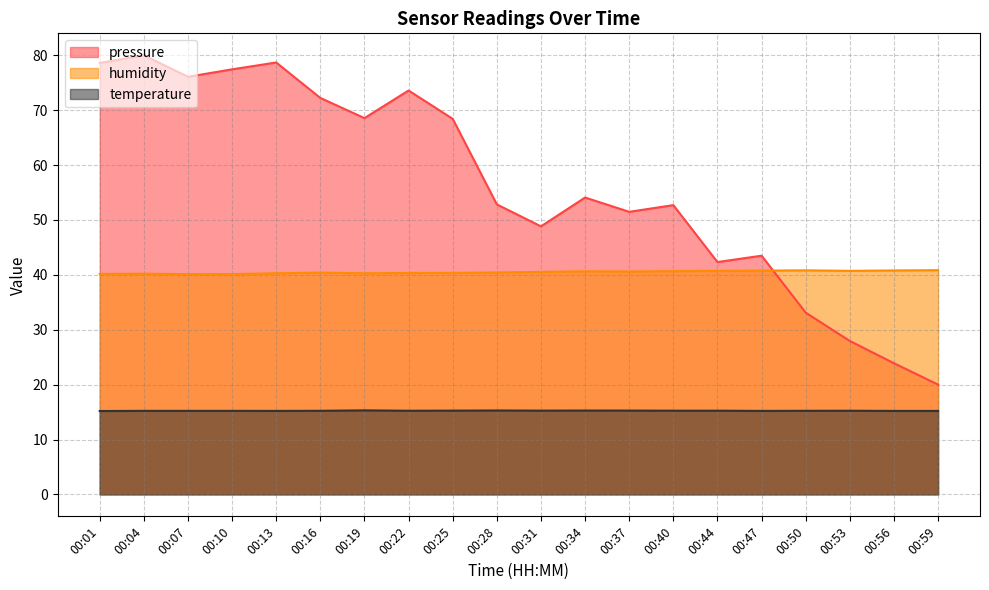

What is the sum of all temperature values?

304.8